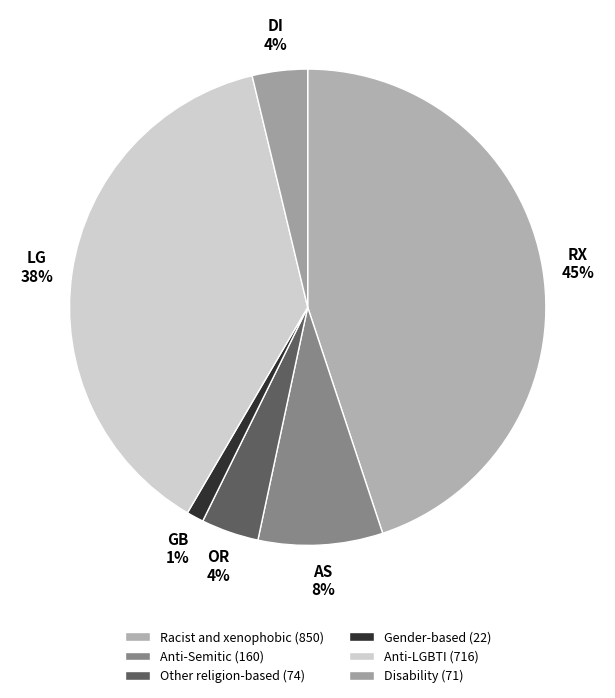

Which slice is the smallest?

Gender-based